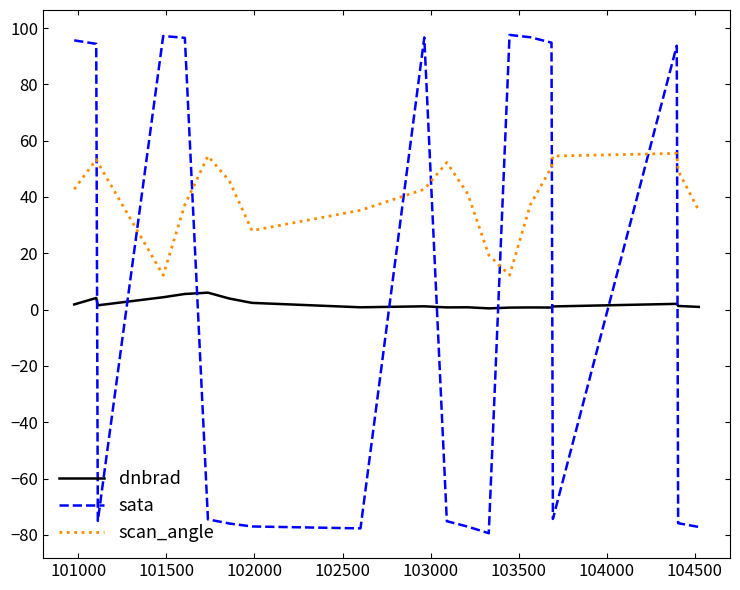

Which series has the widest spread of values?

sata